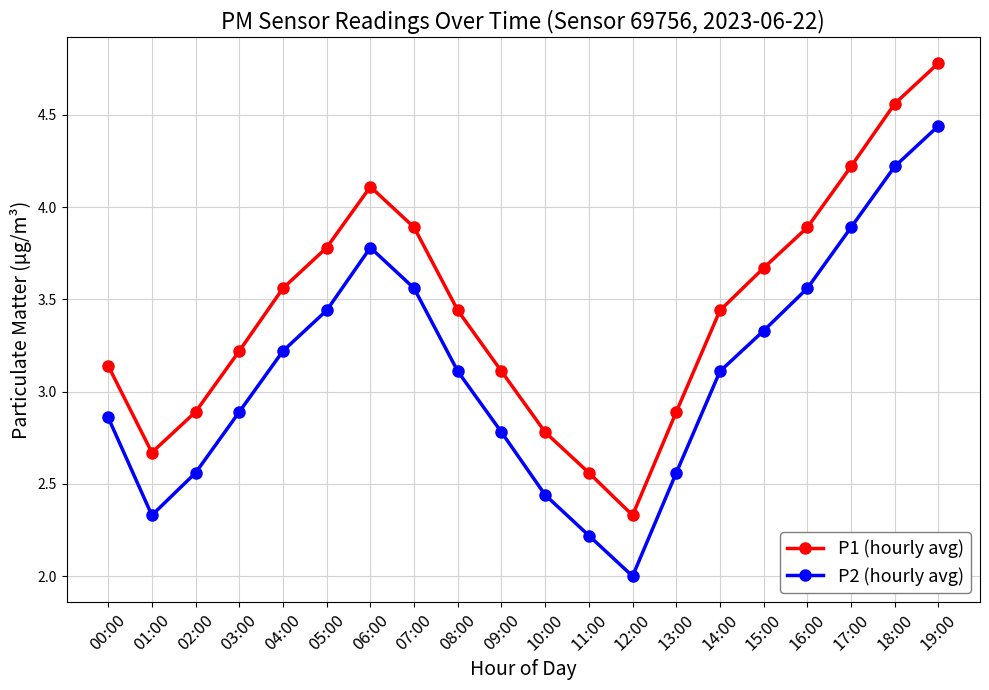

What is the difference between the second highest and minimum values in the P1 (hourly avg) series?

2.2